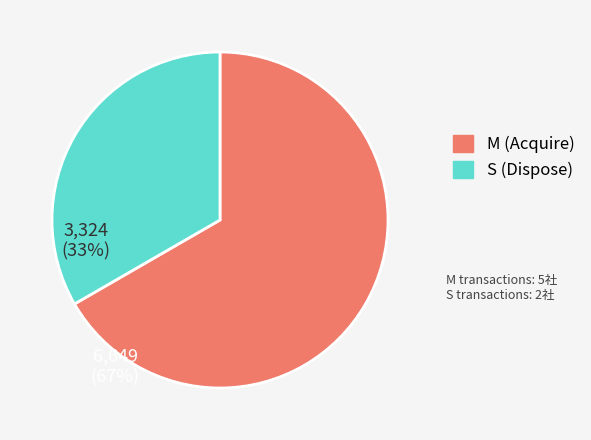

Does any single category account for the majority?

Yes